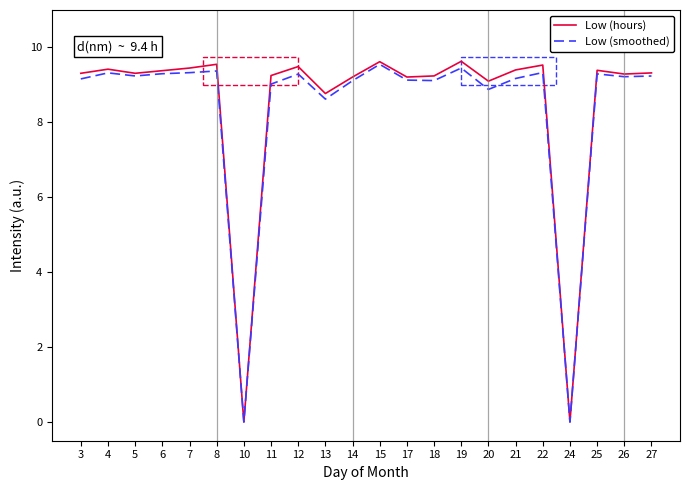

True or false: Low (smoothed) has more than 1 points higher than both neighbors.

True